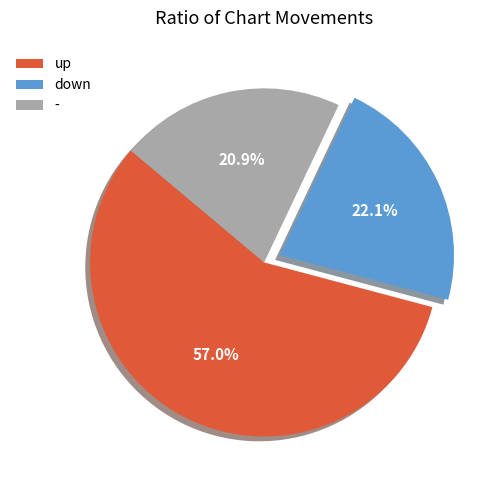

What percentage is the up slice, to the nearest percent?

57%